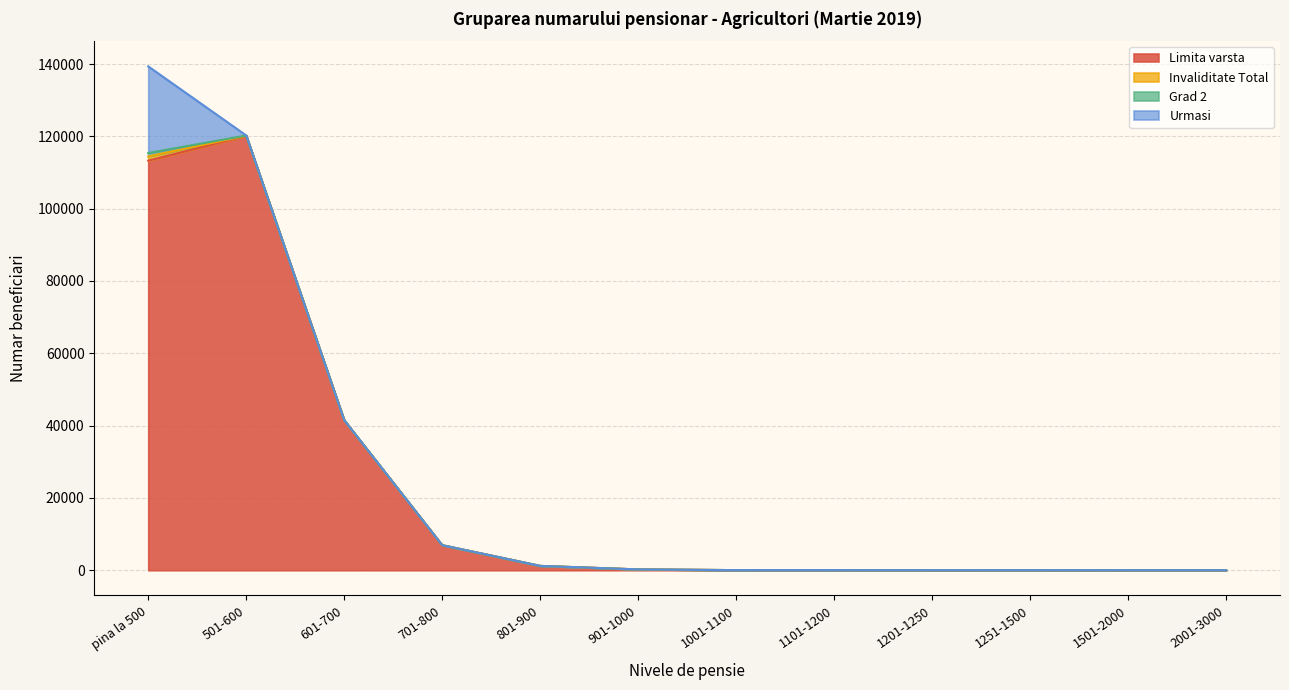

True or false: Grad 2 has a value of 1 at 1101-1200.

True